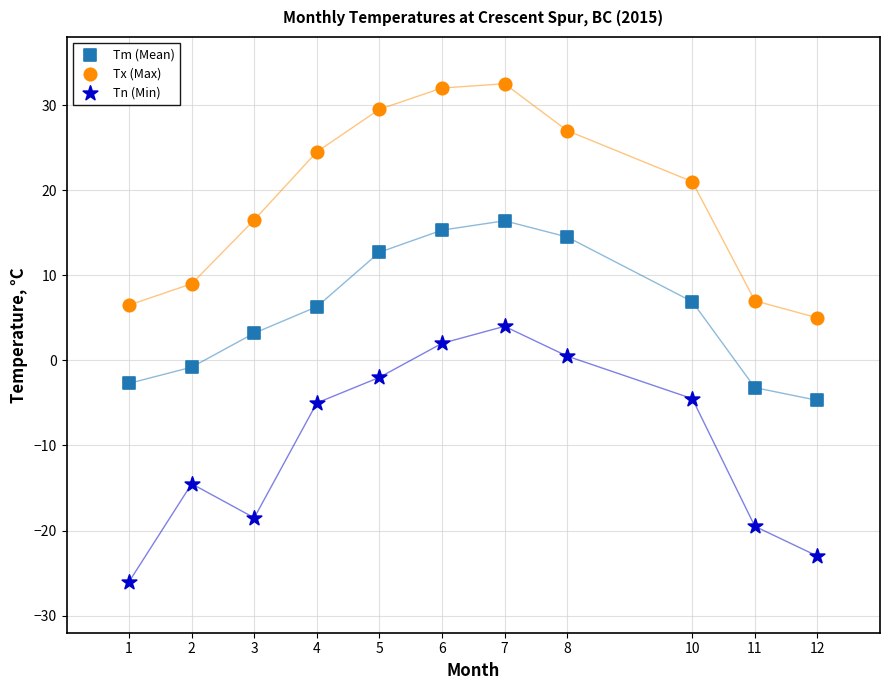

Which series contains the lowest Y value?

Tn (Min)